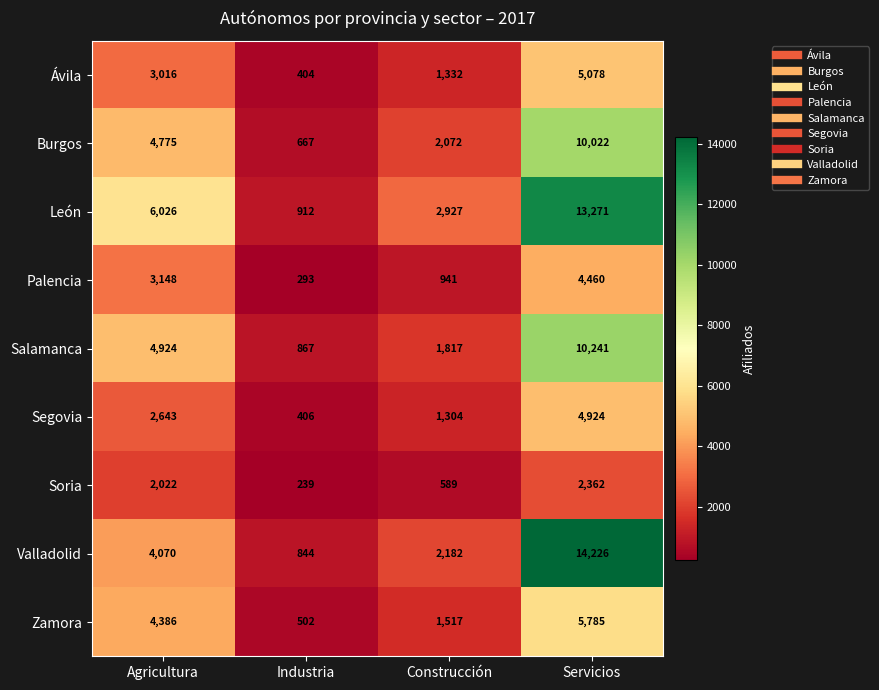

At how many categories does at least one series exceed 12380?

1